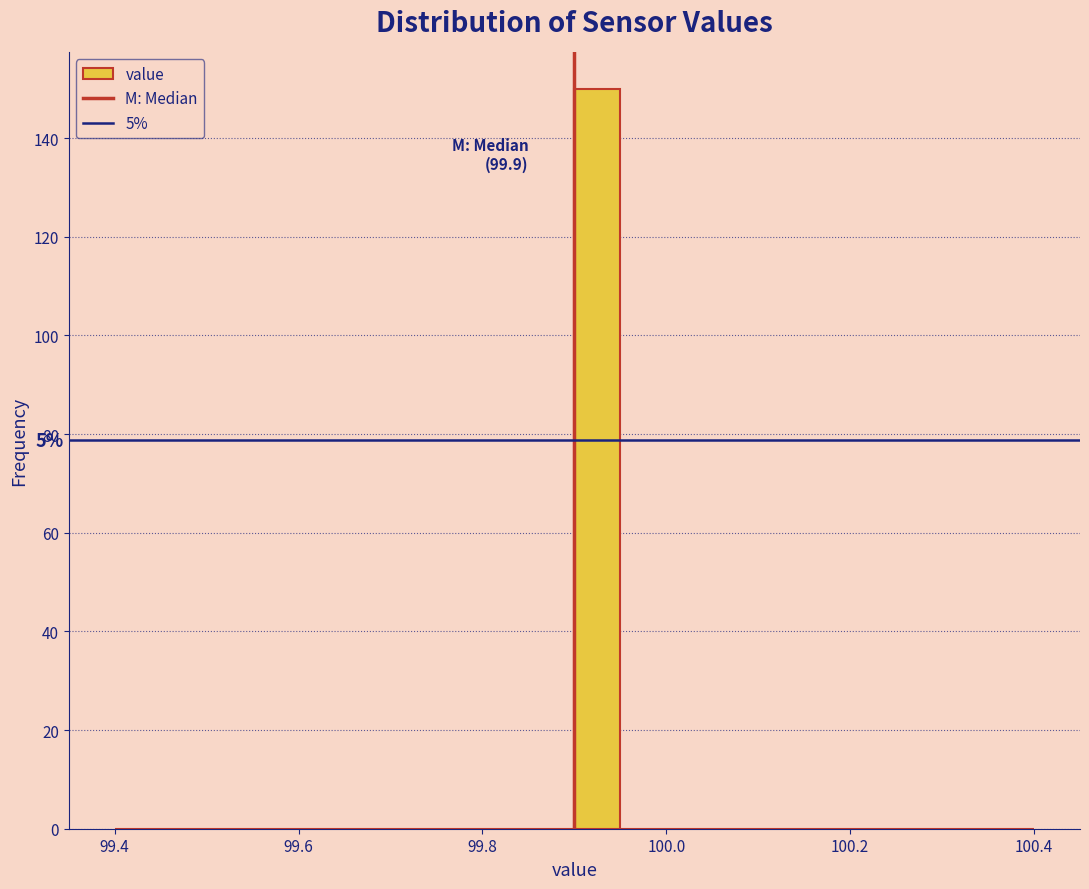

Read against the x-axis, roughly where is the centre of the tallest bar?

99.92